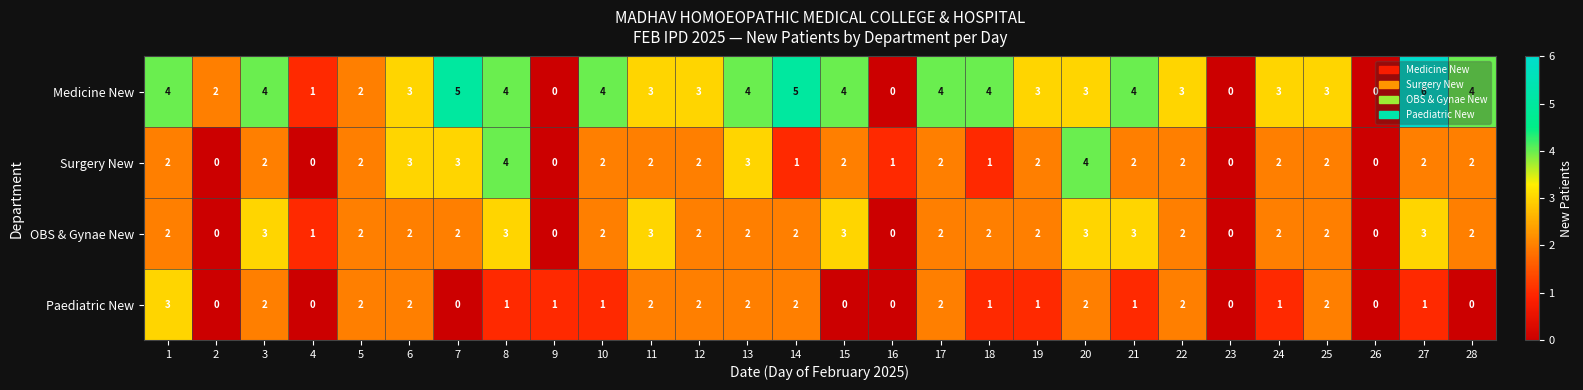

At which label is OBS & Gynae New closest to 1?

4